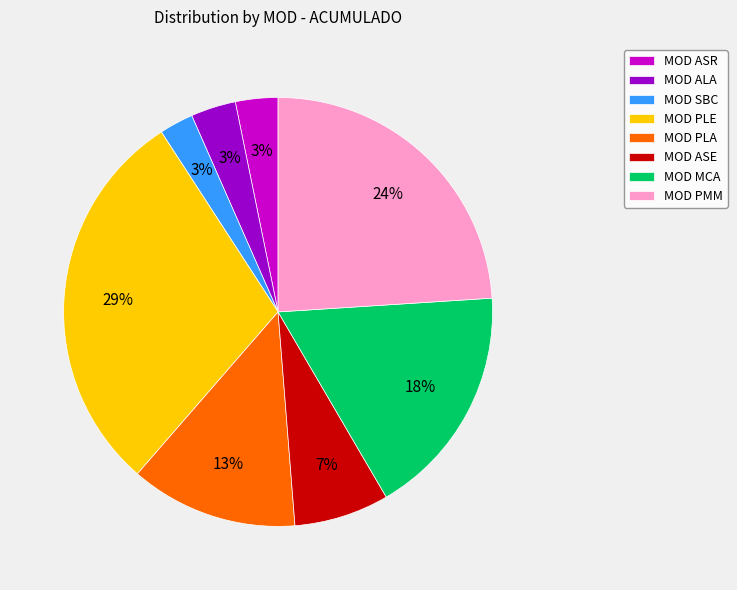

Which has a higher value, MOD ALA or MOD PMM?

MOD PMM